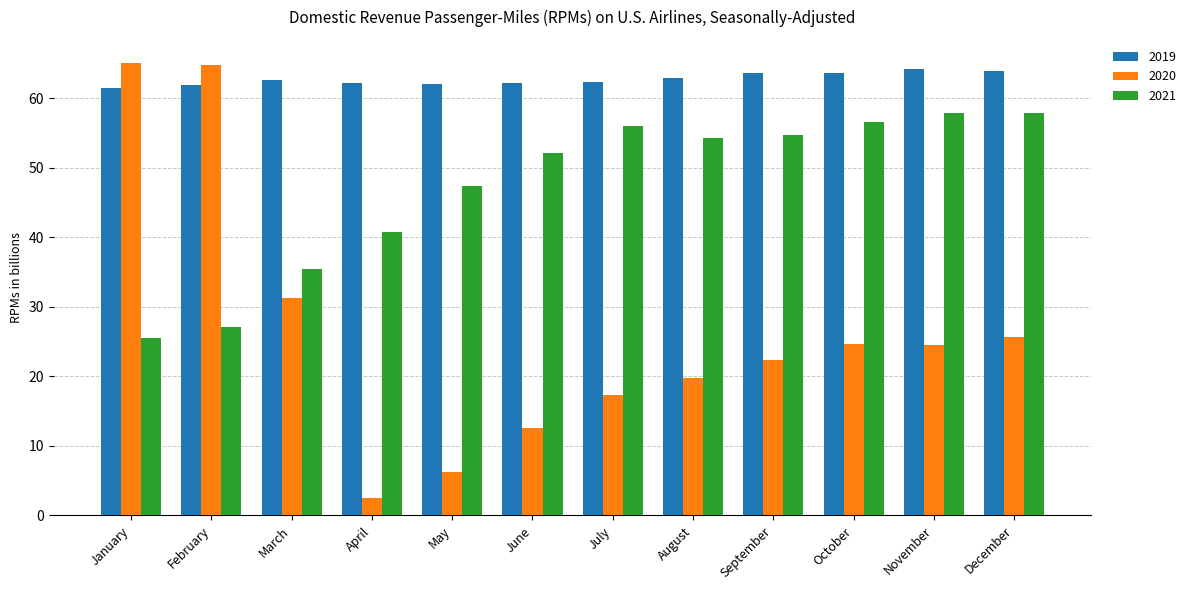

Rank the series by their maximum value, from highest to lowest.

2020, 2019, 2021